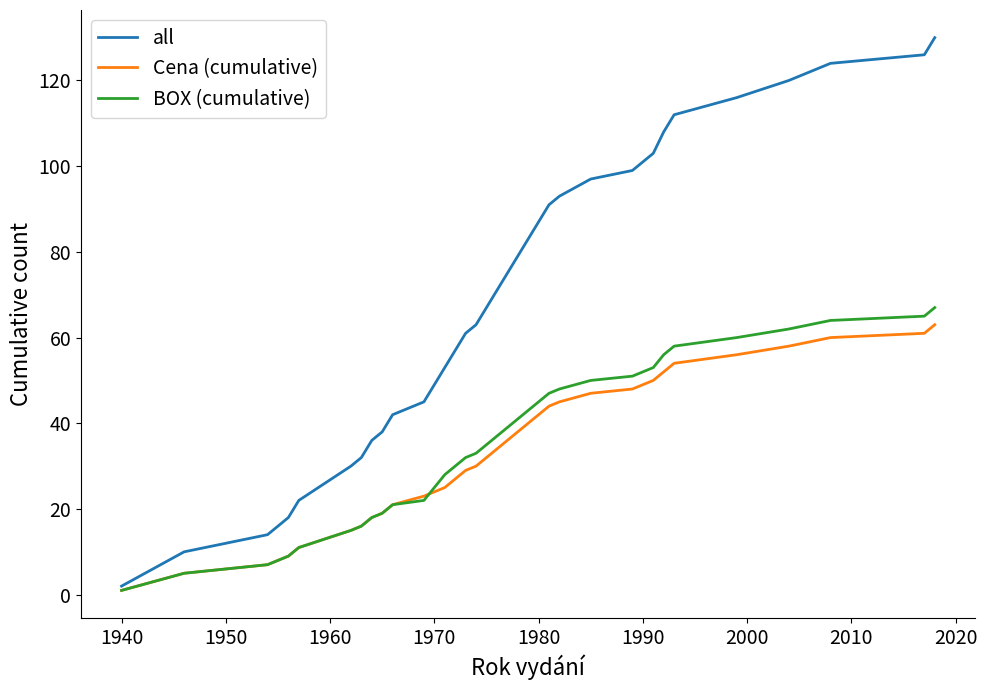

What is the minimum value for BOX (cumulative)?

1